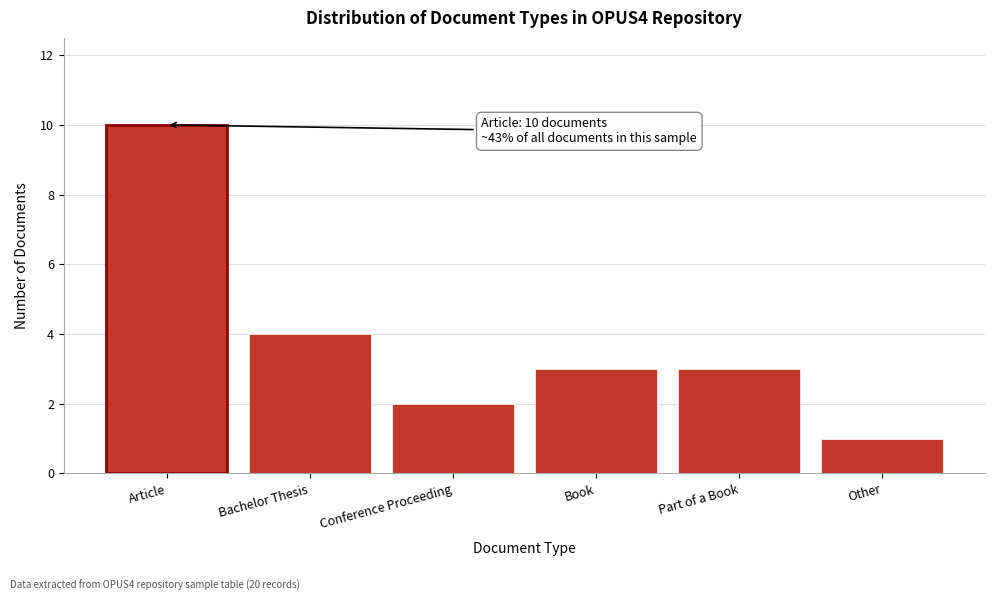

Reading left to right, extract all data points from this chart.

10	4	2	3	3	1